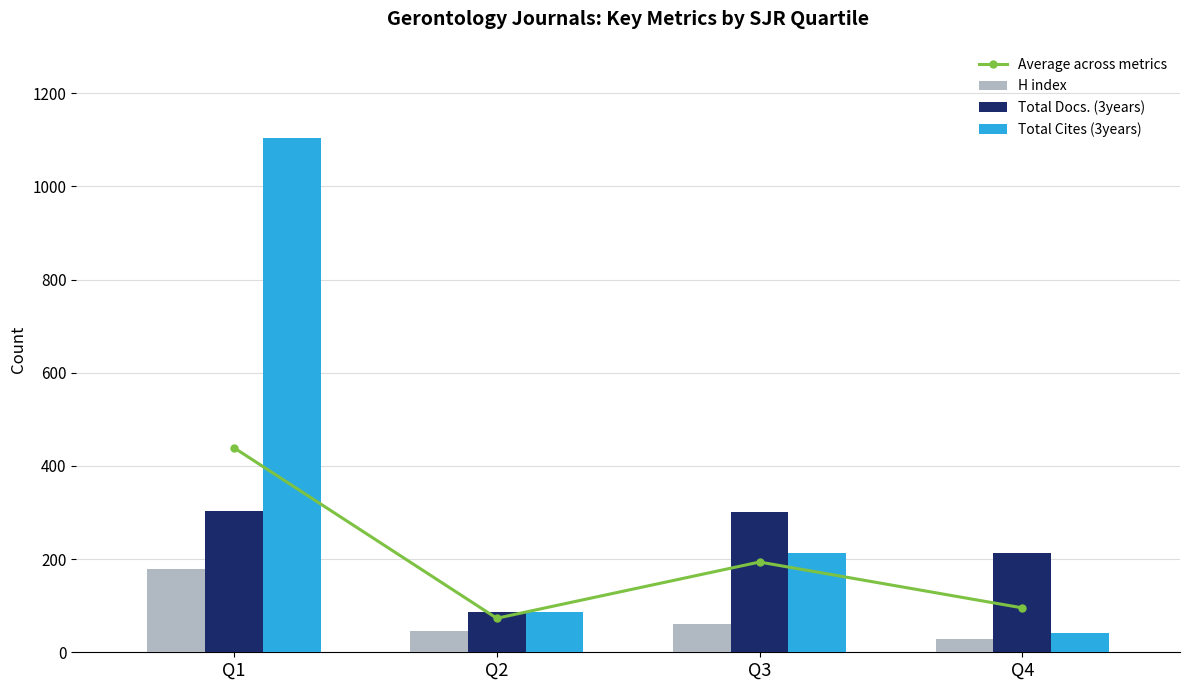

Is it true that H index equals 60.0 at Q3?

True